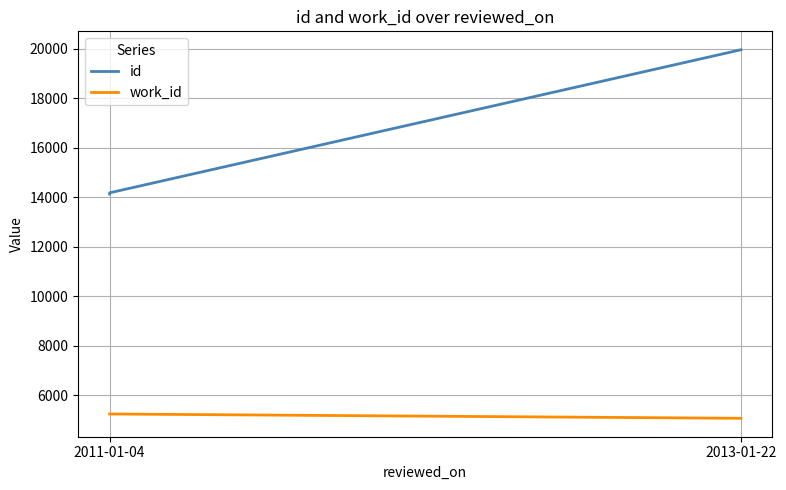

Between 2011-01-04 and 2013-01-22, which is larger?

2013-01-22